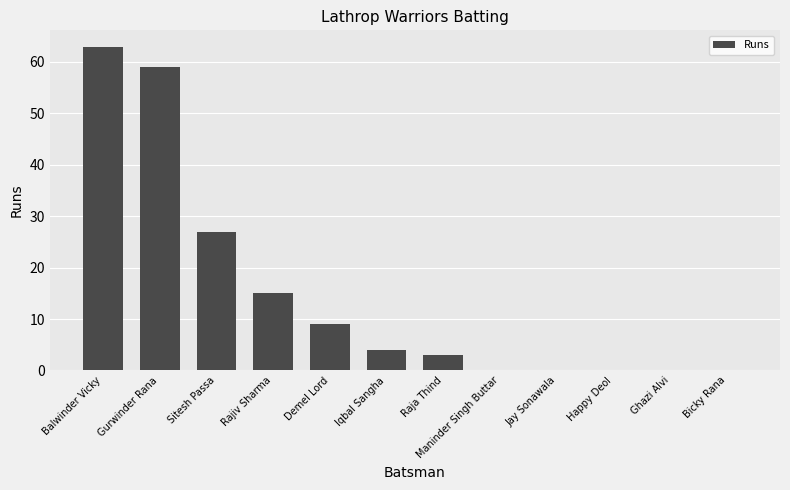

What is the maximum value shown in the chart?

63